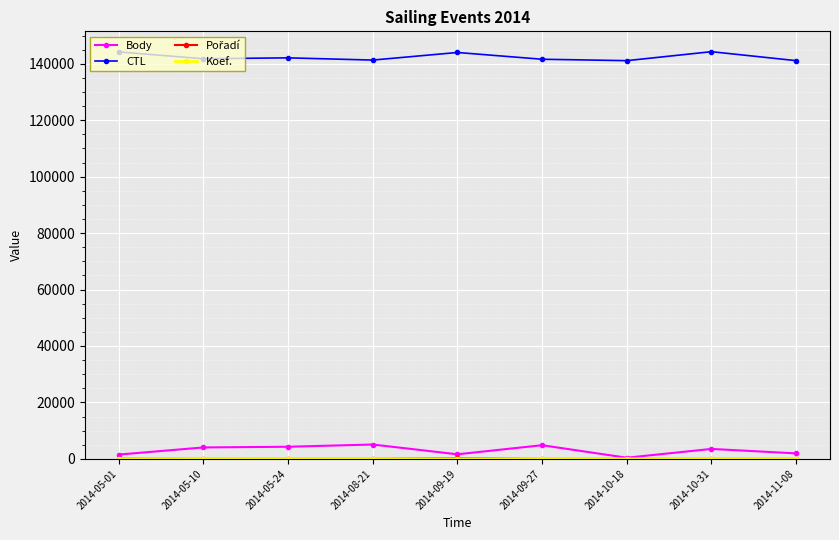

At how many categories does at least one series exceed 12036?

9